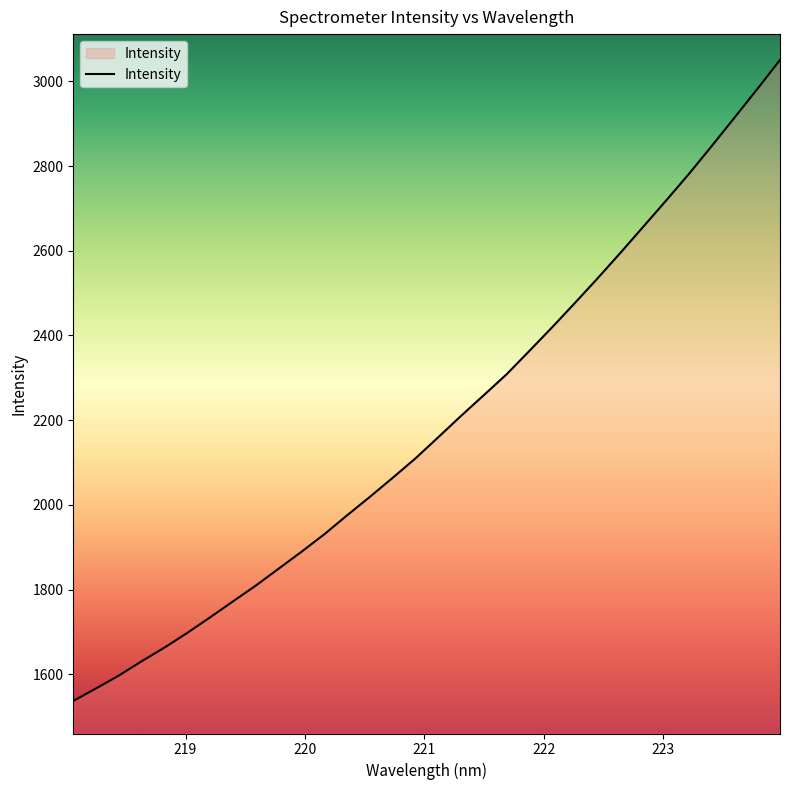

What is the greatest value displayed?

3050.7